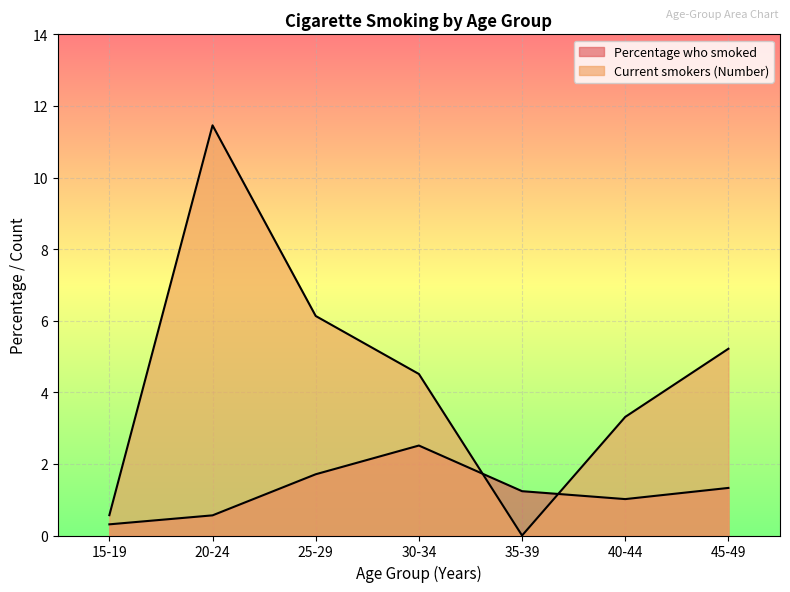

The value of Percentage who smoked at 30-34 is 2.5. True or false?

True